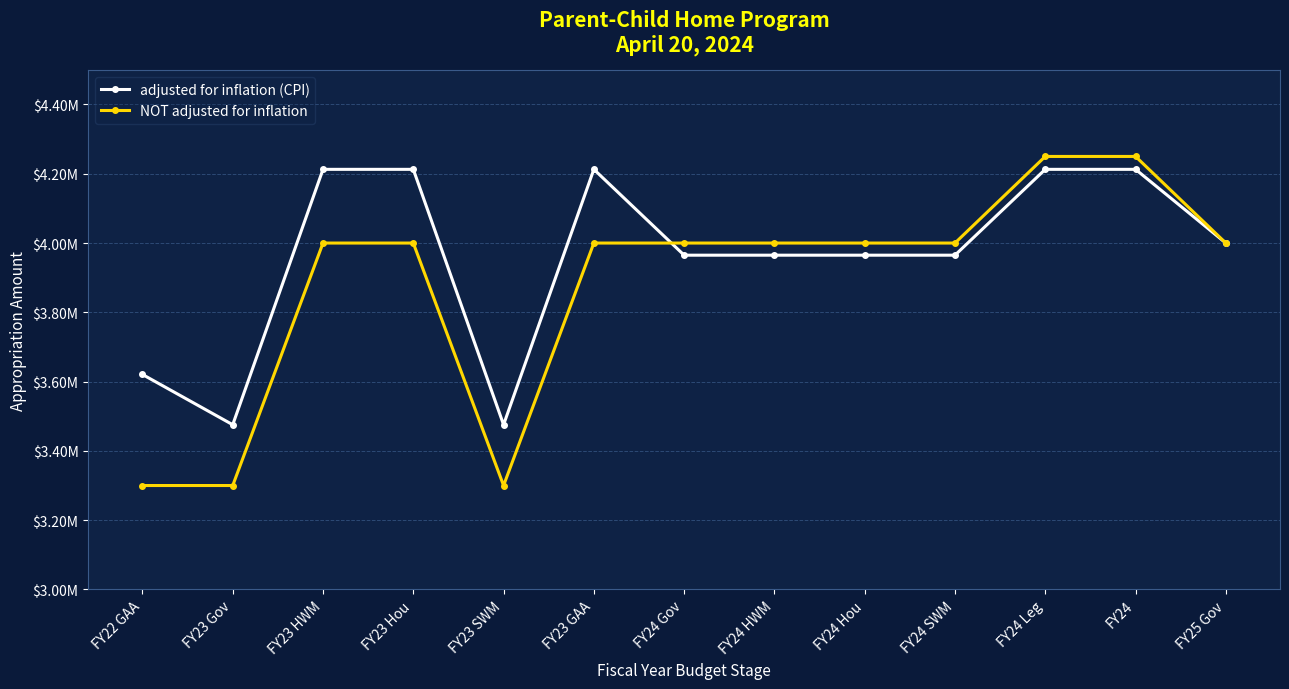

What are all the series names shown in the legend?

adjusted for inflation (CPI), NOT adjusted for inflation